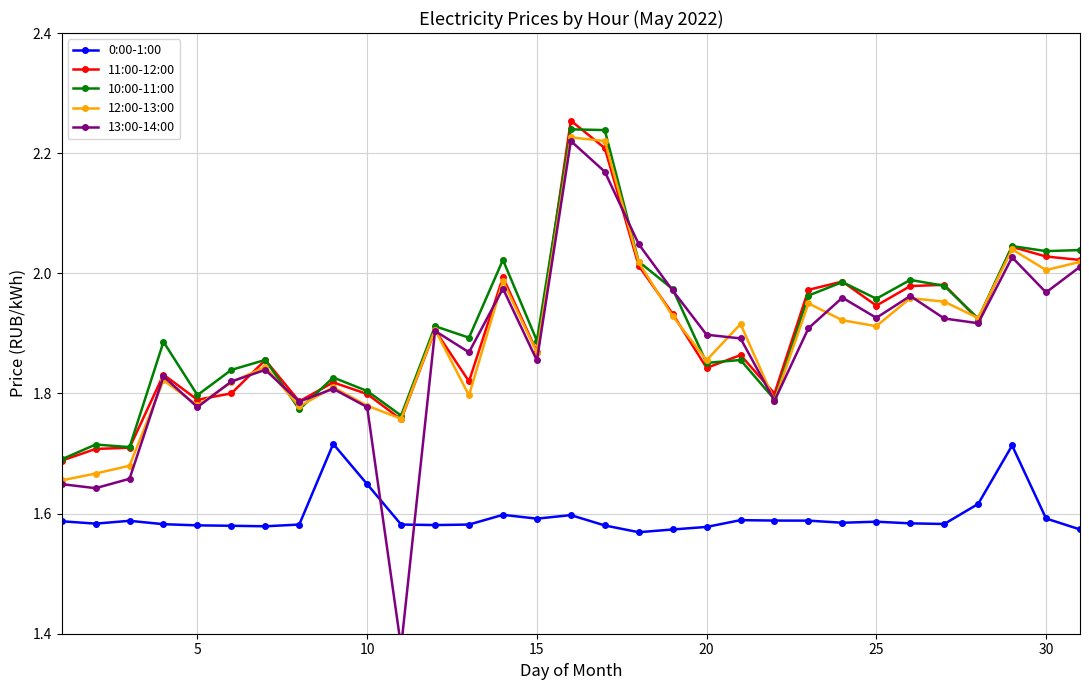

How many data points does each series have?

31